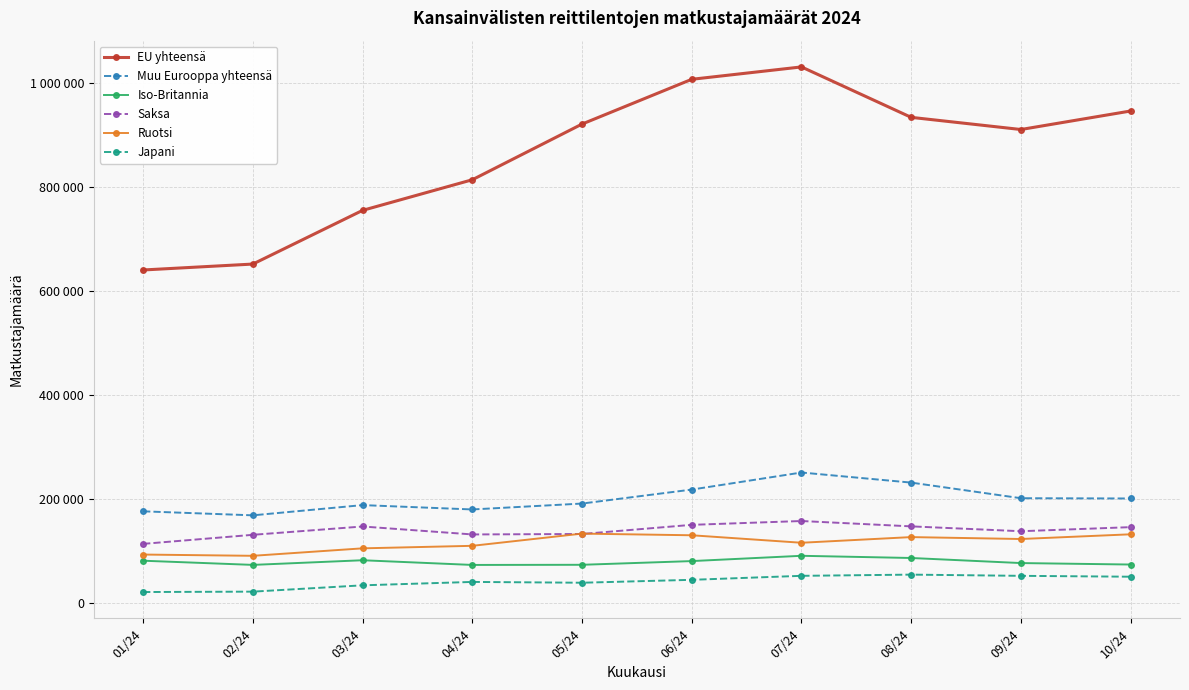

What position from the right is 03/24?

8